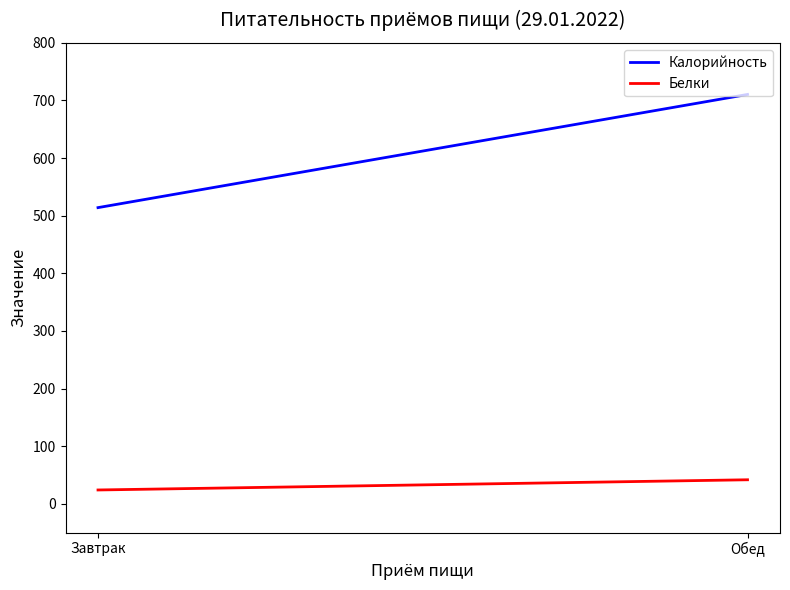

What is the total value across all series at Завтрак?

538.0